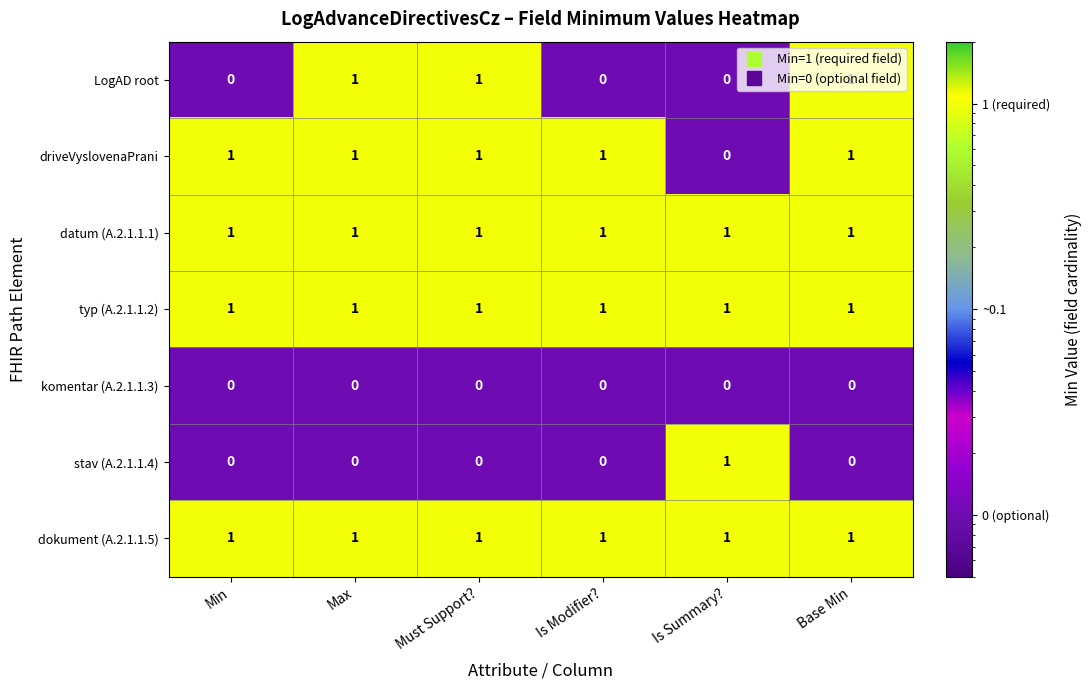

What is the sum of all driveVyslovenaPrani values?

5